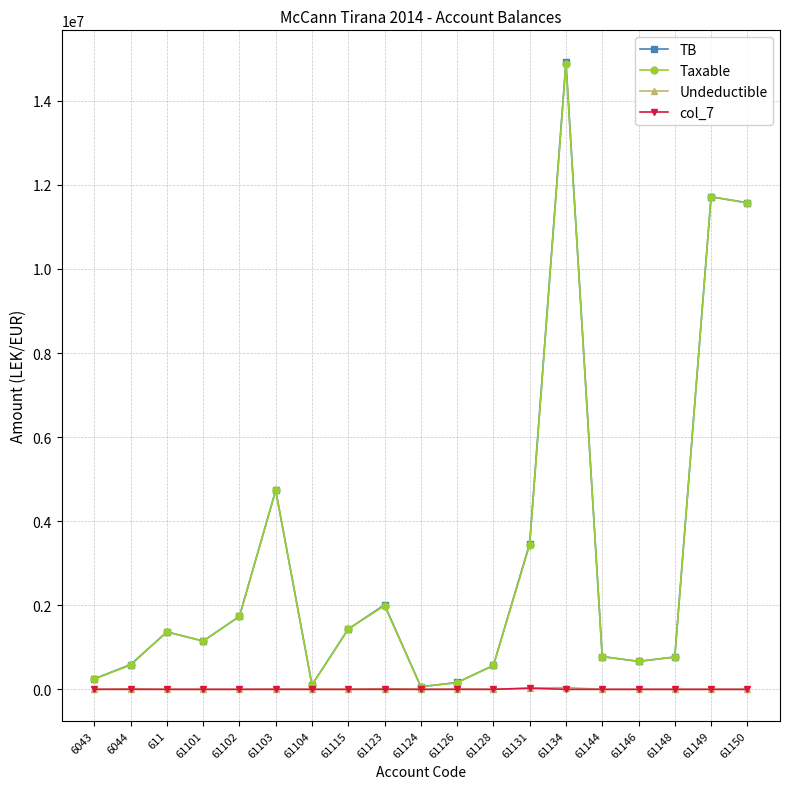

At which category does TB reach its first local peak?

611